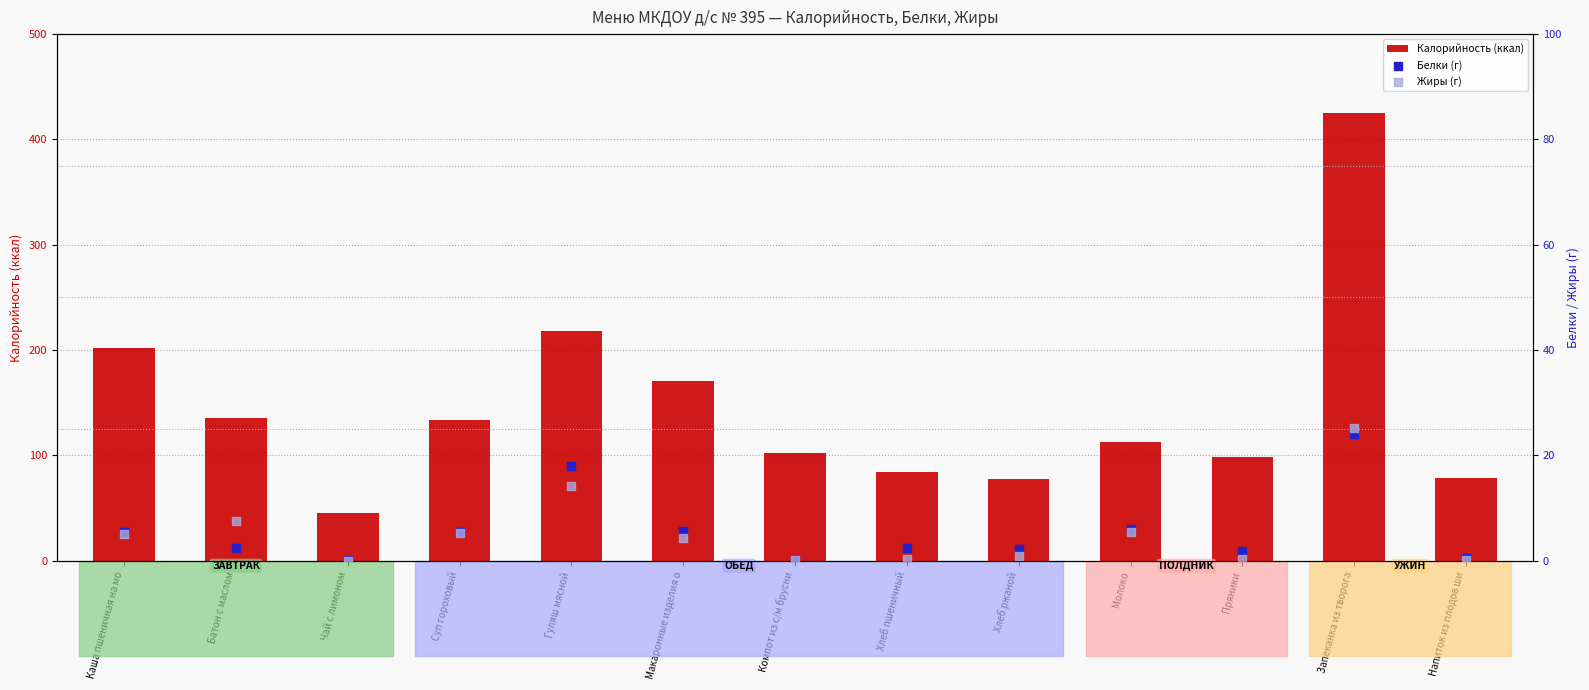

At which category is the sum across all series the highest?

Запеканка из творога